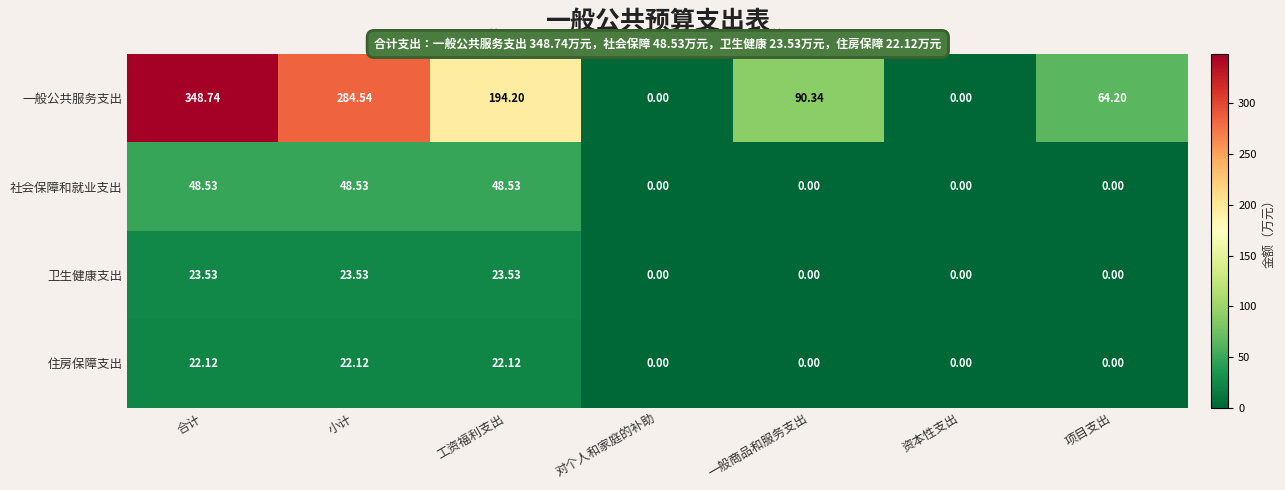

How many values in 卫生健康支出 are above zero?

3